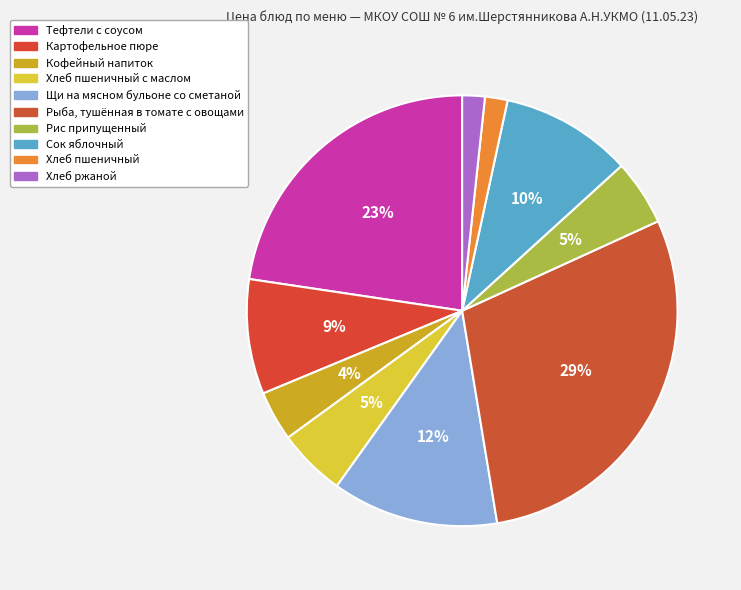

To the nearest percent, what is the average slice percentage?

10%